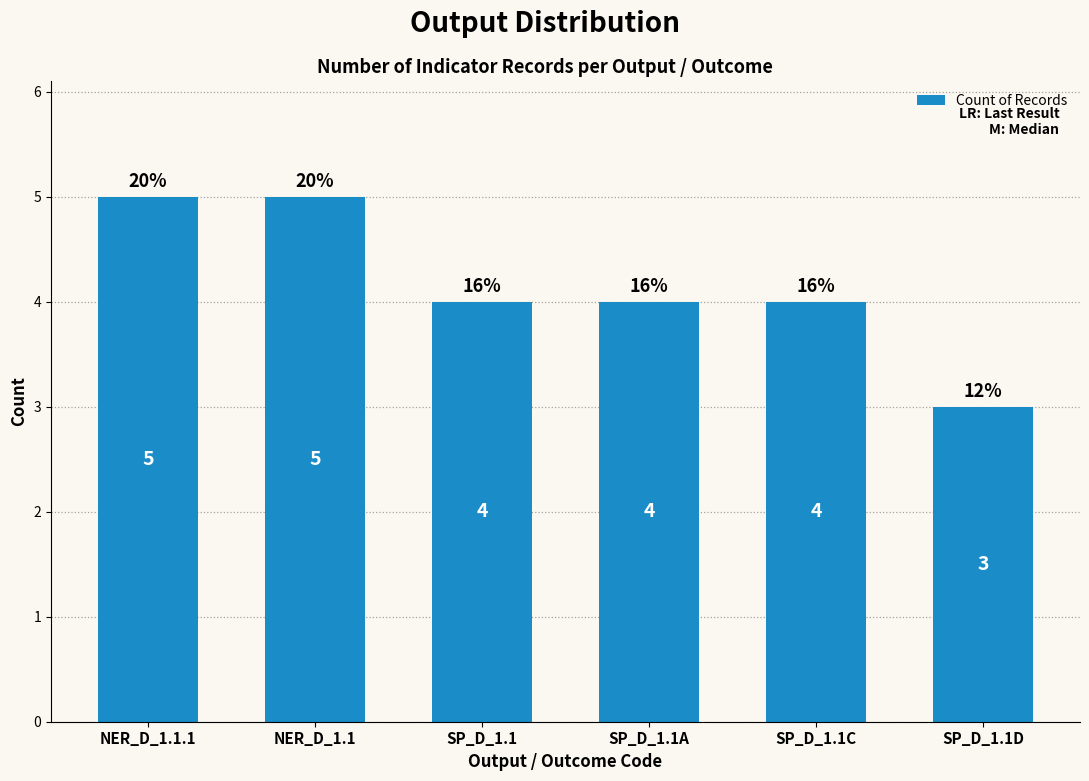

At which label does the data first exceed 4?

NER_D_1.1.1